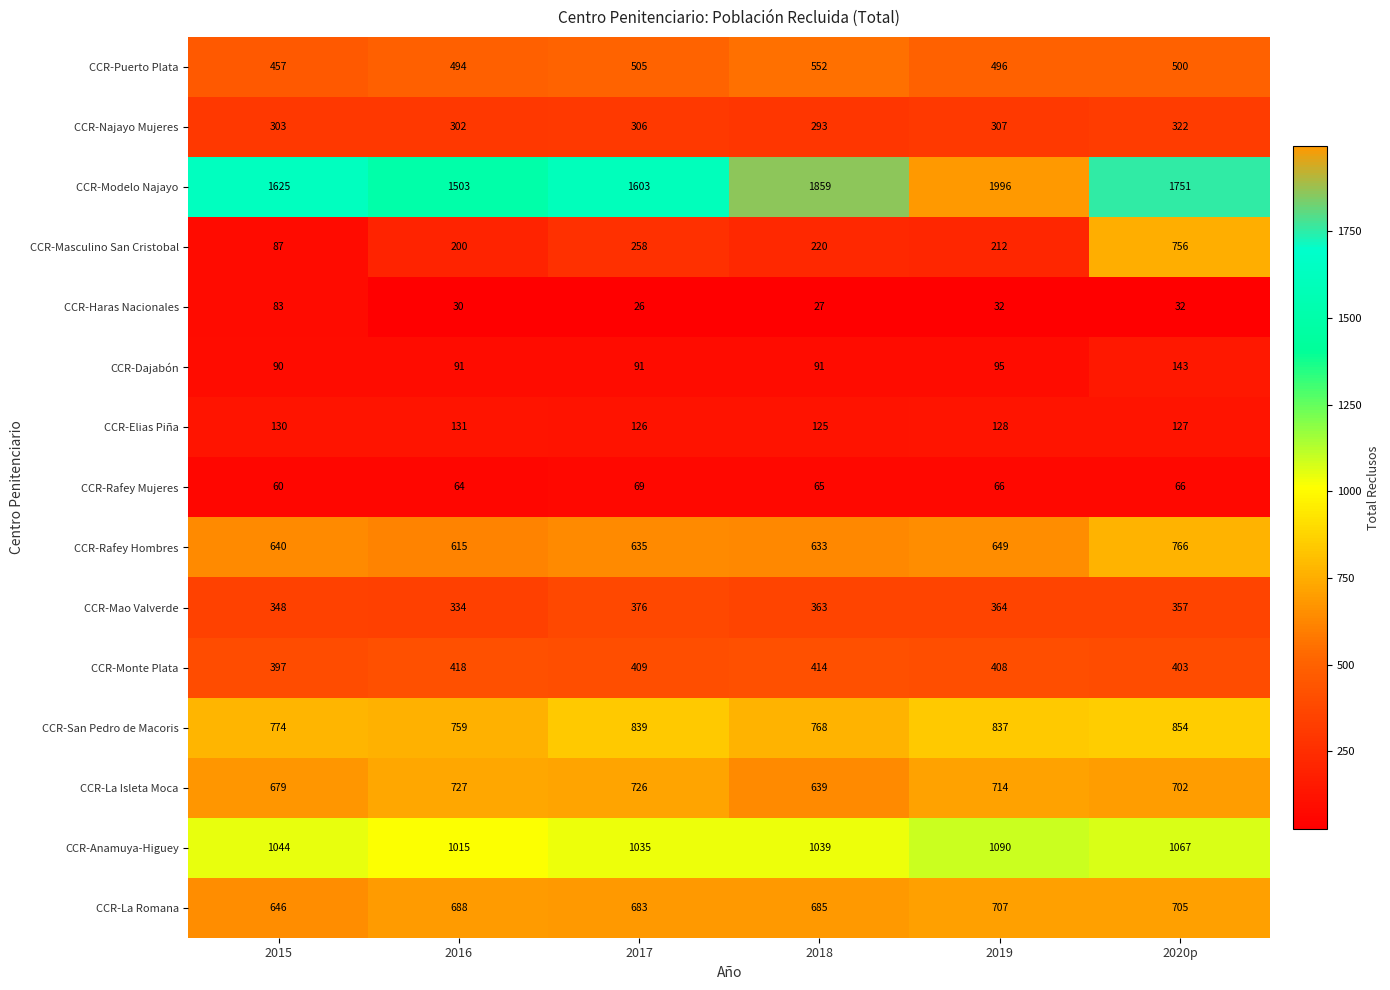

How many series are shown in this chart?

15